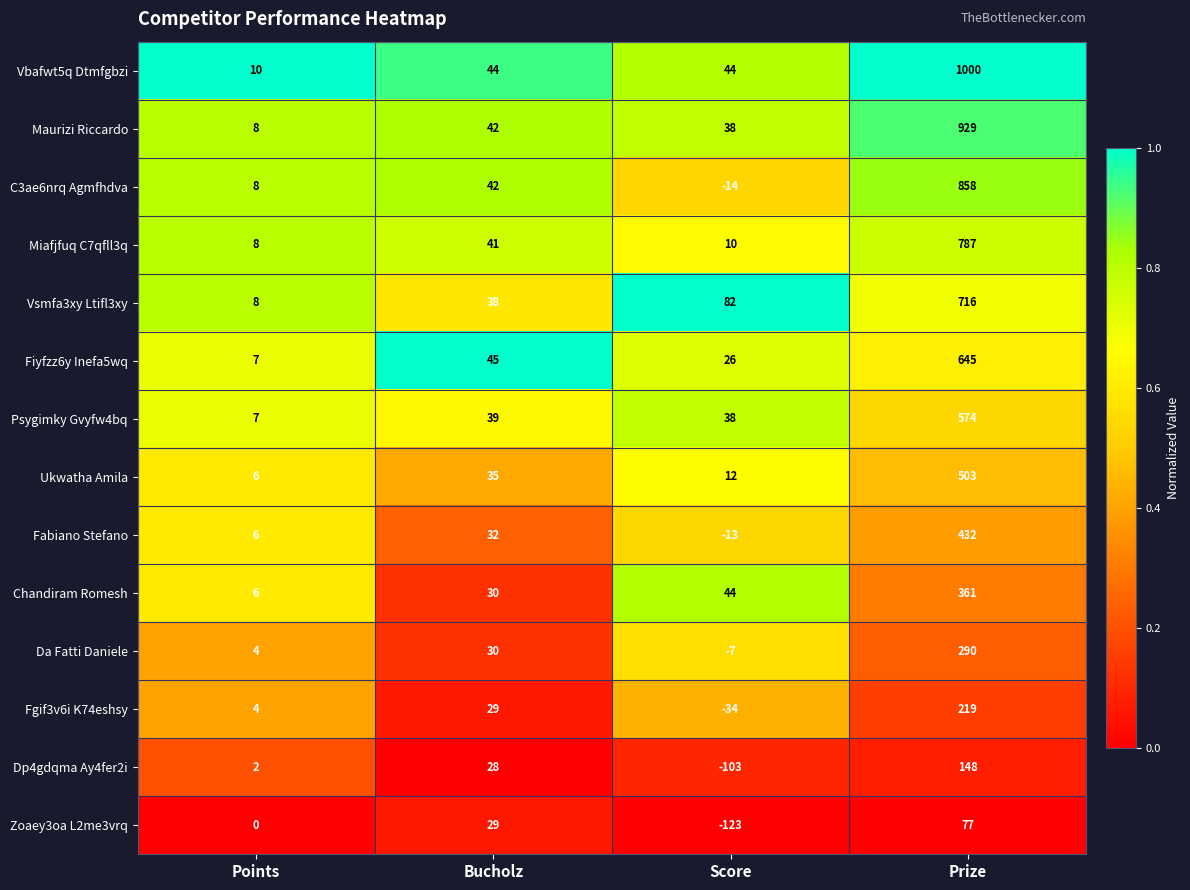

Which series has the largest total across all categories?

Vbafwt5q Dtmfgbzi